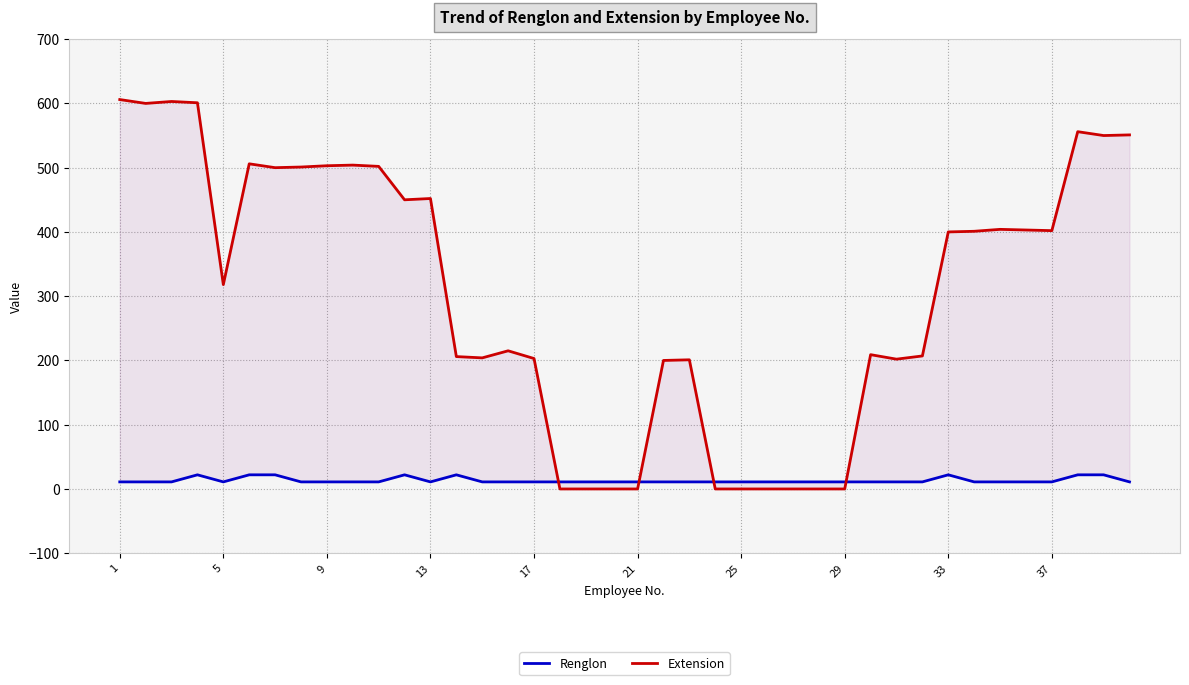

What are all the series names shown in the legend?

Renglon, Extension